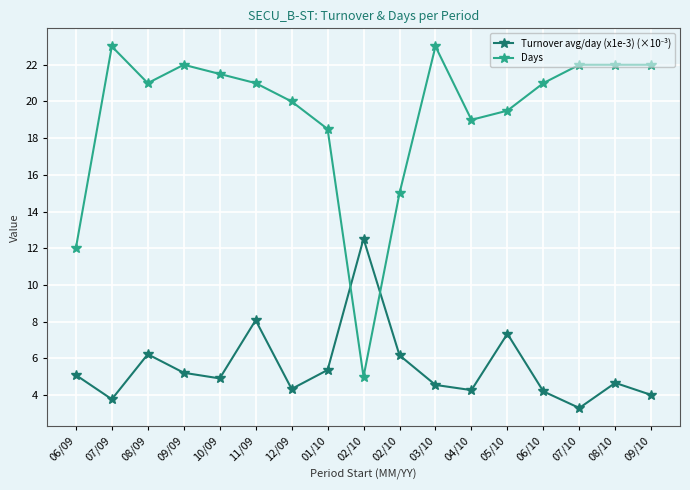

How many lines are shown in the chart?

2